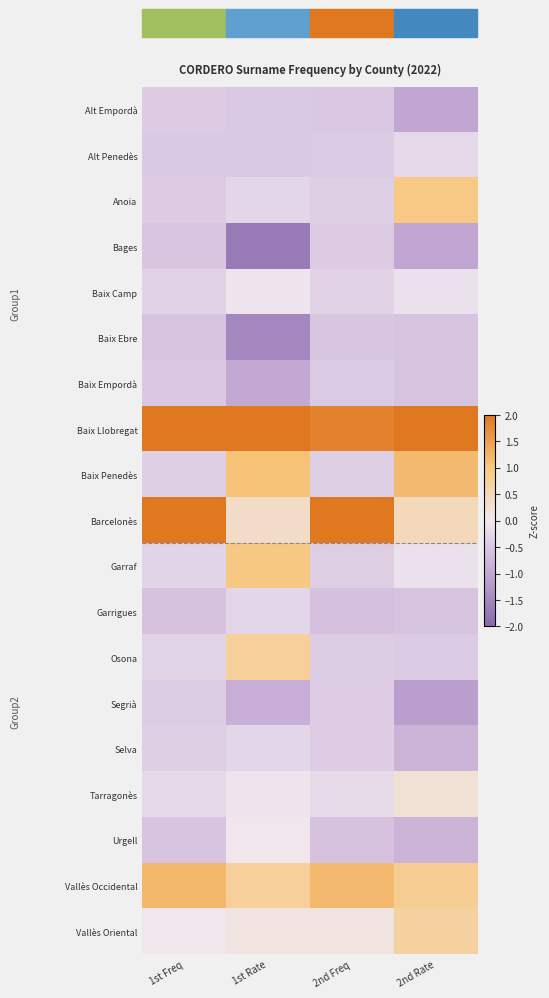

Between 1st Freq and 2nd Rate, which series saw the biggest shift?

Barcelonès